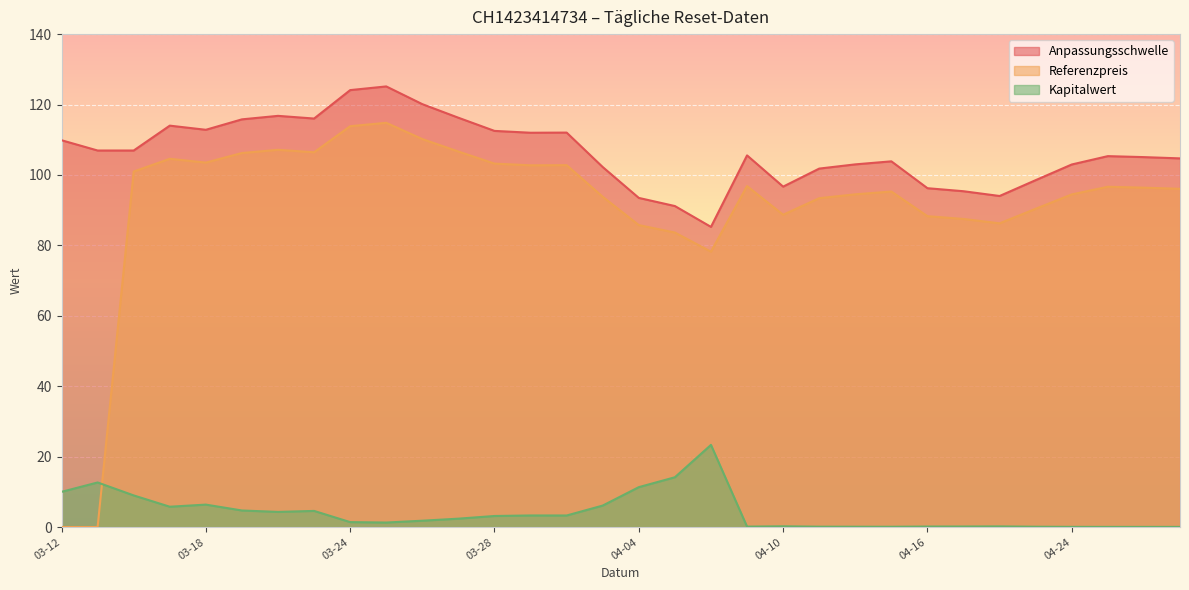

How many data points in Anpassungsschwelle are less than 105?

14